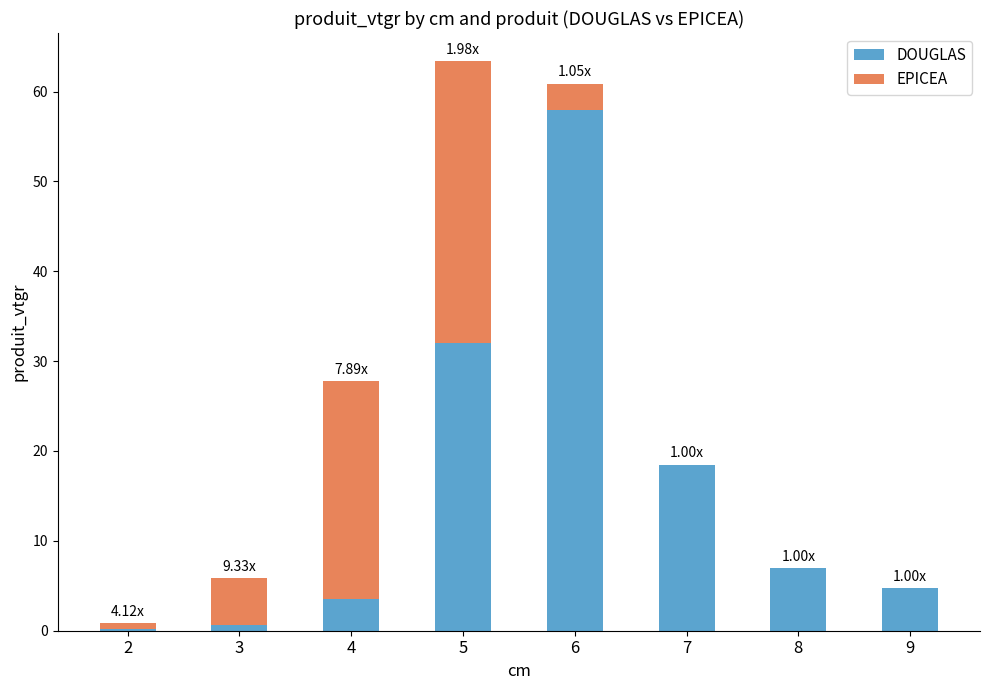

What is the total value across all series at 5?

63.3